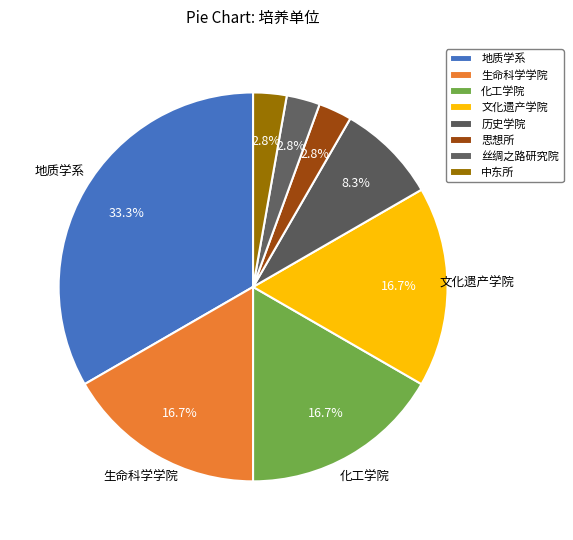

How many segments does this pie chart have?

8